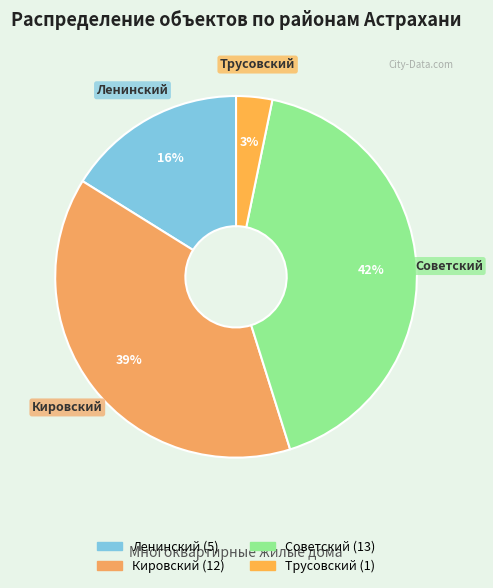

Combined, do Советский and Ленинский account for over 50%?

Yes